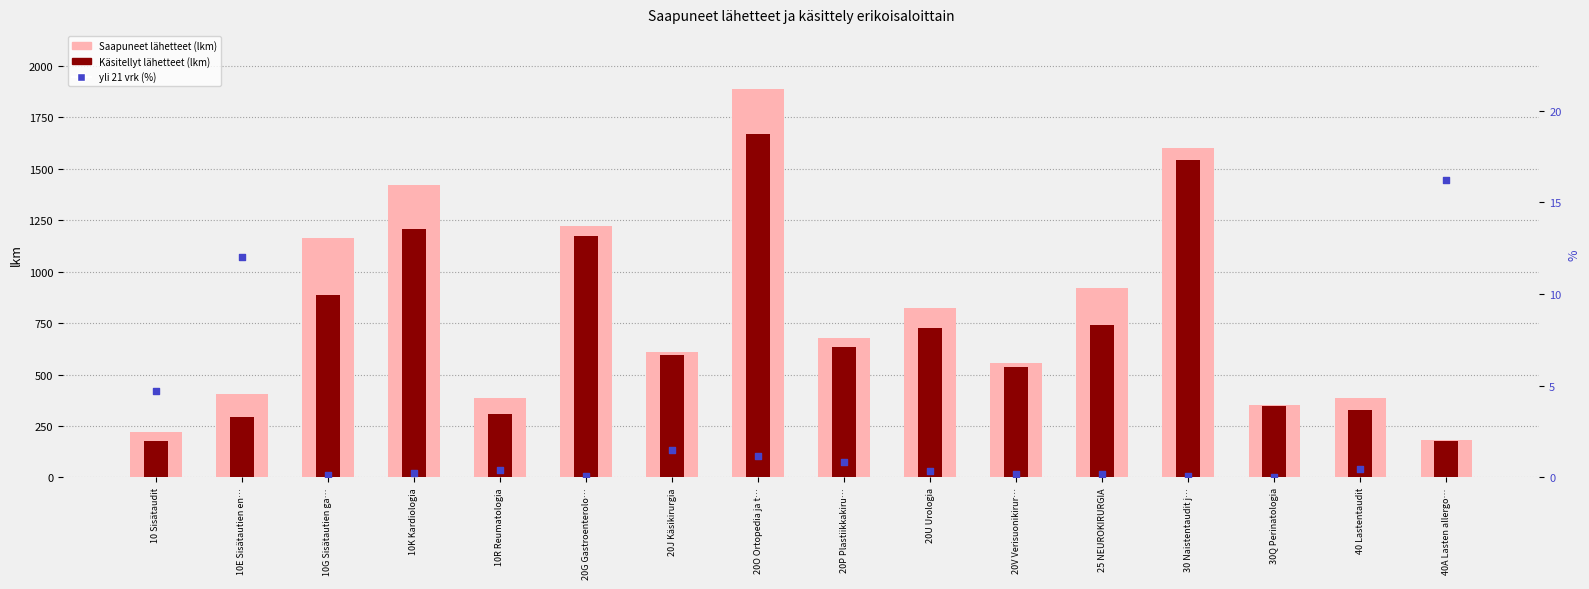

What are all the series names shown in the legend?

Saapuneet lähetteet (lkm), Käsitellyt lähetteet (lkm), yli 21 vrk (%)